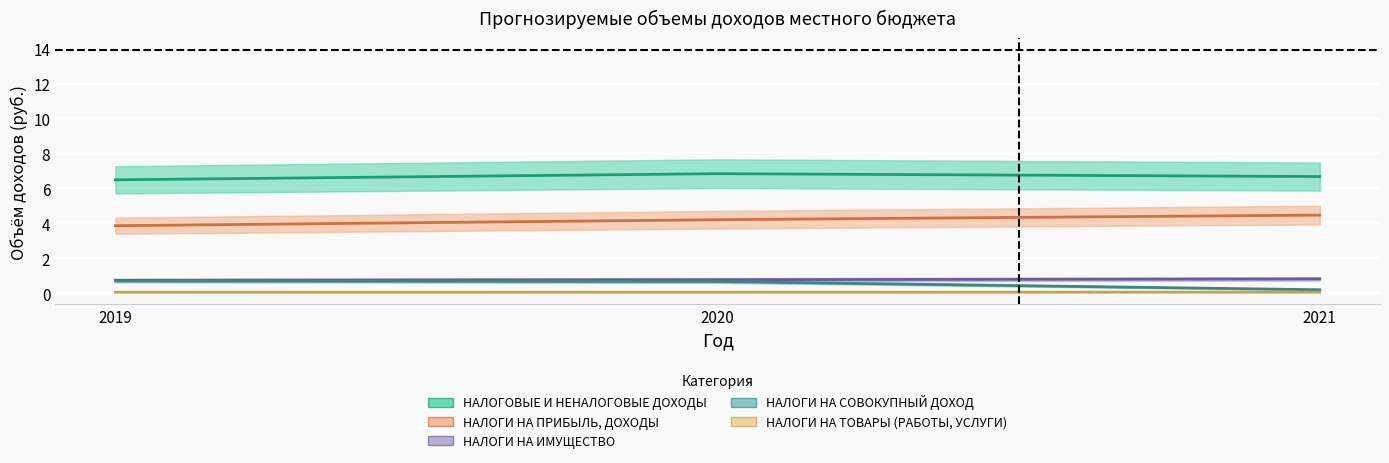

Read the НАЛОГИ НА ПРИБЫЛЬ, ДОХОДЫ value at 2021.

4.5